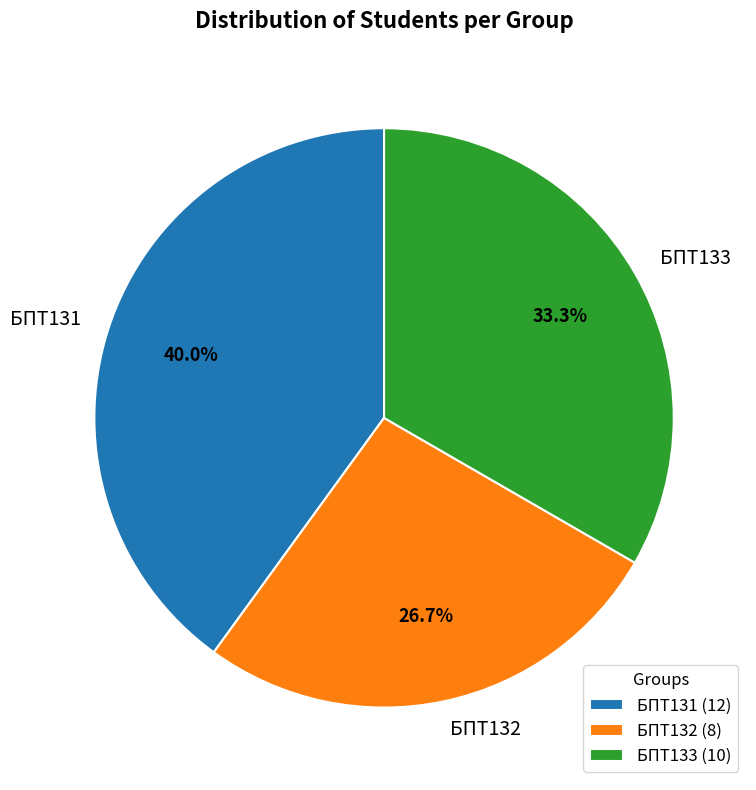

To the nearest percent, what portion does БПТ133 represent?

33%